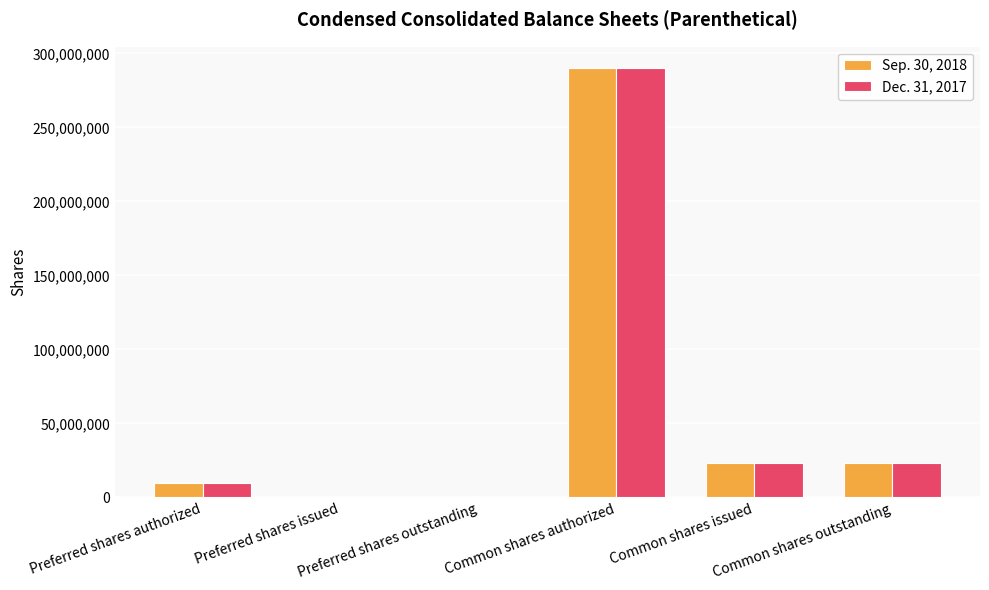

What is the greatest value displayed?

290000000